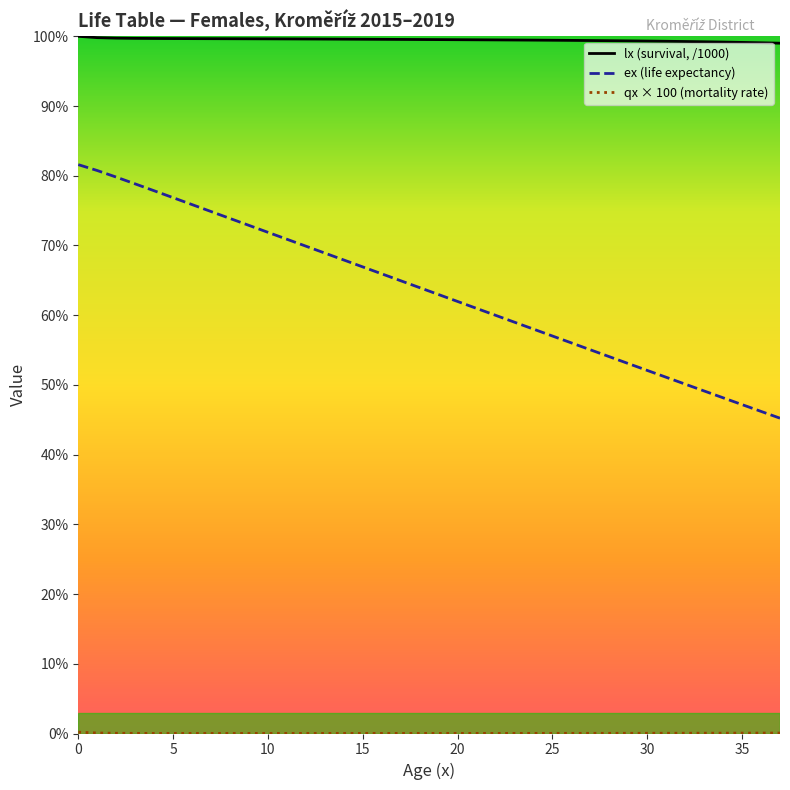

What is the maximum value shown in the chart?

100.0